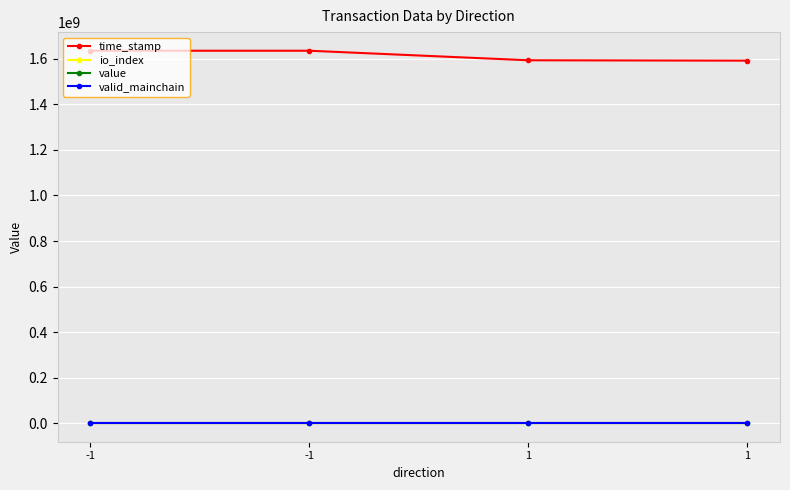

What is the spread (max minus min) of values at -1?

1635987853.0